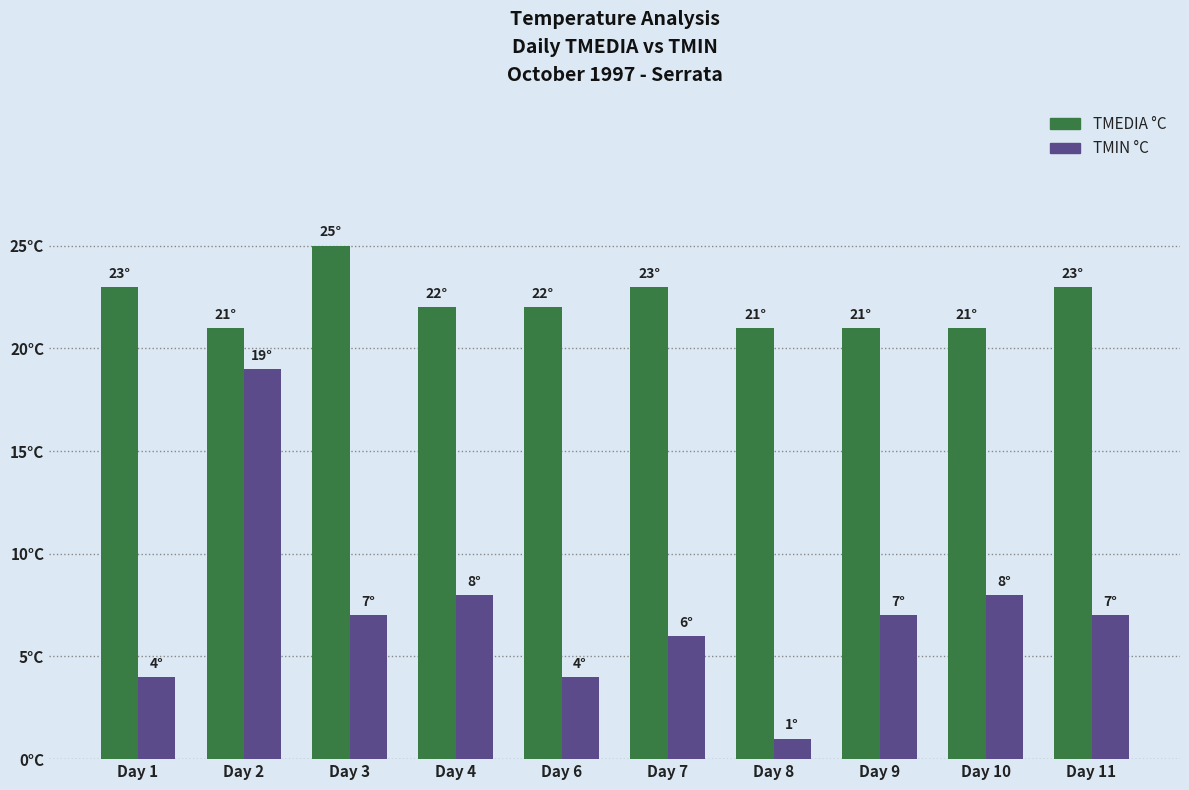

At which category does the chart reach its minimum across all series?

Day 8